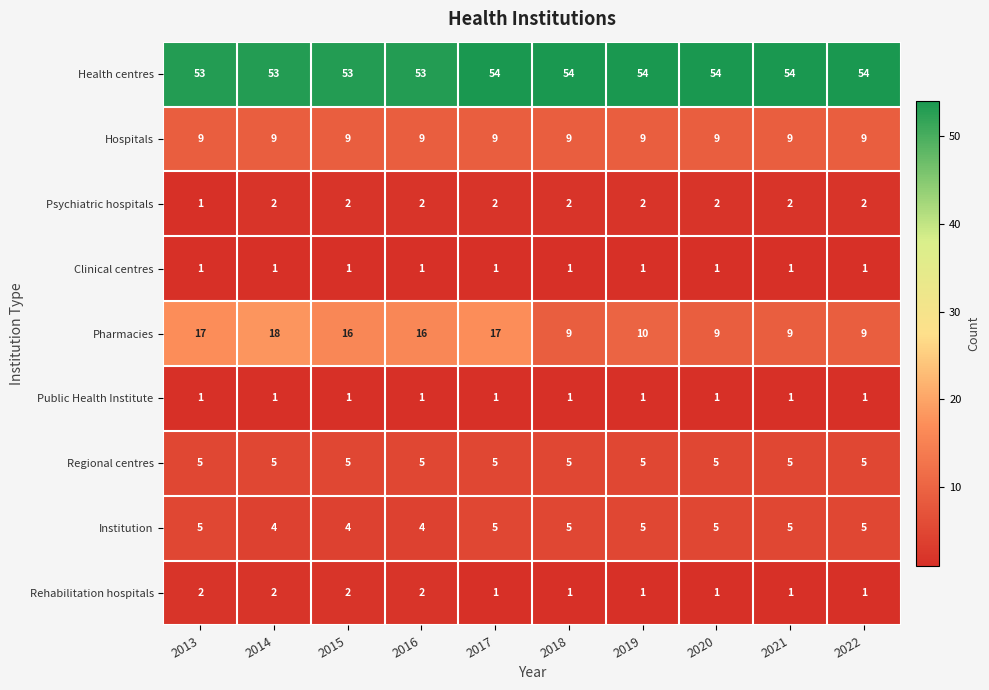

Which series has the largest range (max minus min)?

Pharmacies